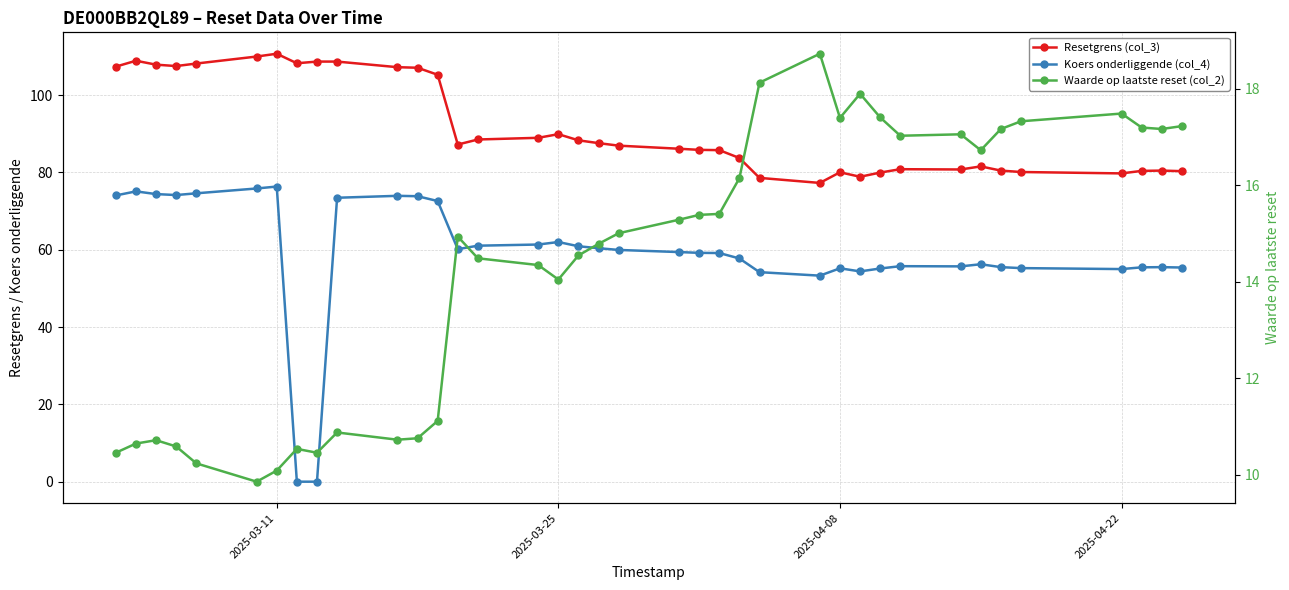

Reading right to left, list all the values displayed in this chart.

Resetgrens (col_3): 107.4	108.9	107.9	107.5	108.2	110.0	110.7	108.2	108.7	108.7	107.2	107.1	105.3	87.2	88.5	89.0	89.9	88.3	87.6	86.9	86.1	85.8	85.8	83.7	78.6	77.3	80.0	78.9	80.0	80.8	80.8	81.6	80.5	80.1	79.8	80.4	80.5	80.3
Koers onderliggende (col_4): 74.0	75.1	74.4	74.2	74.6	75.8	76.3	0.0	0.0	73.5	74.0	73.8	72.6	60.1	61.0	61.4	62.0	60.9	60.4	60.0	59.4	59.2	59.1	57.8	54.2	53.3	55.2	54.4	55.1	55.8	55.7	56.2	55.5	55.2	55.0	55.5	55.5	55.4
Waarde op laatste reset (col_2): 10.5	10.7	10.7	10.6	10.2	9.9	10.1	10.5	10.5	10.9	10.7	10.8	11.1	14.9	14.5	14.3	14.1	14.6	14.8	15.0	15.3	15.4	15.4	16.1	18.1	18.7	17.4	17.9	17.4	17.0	17.1	16.7	17.2	17.3	17.5	17.2	17.2	17.2